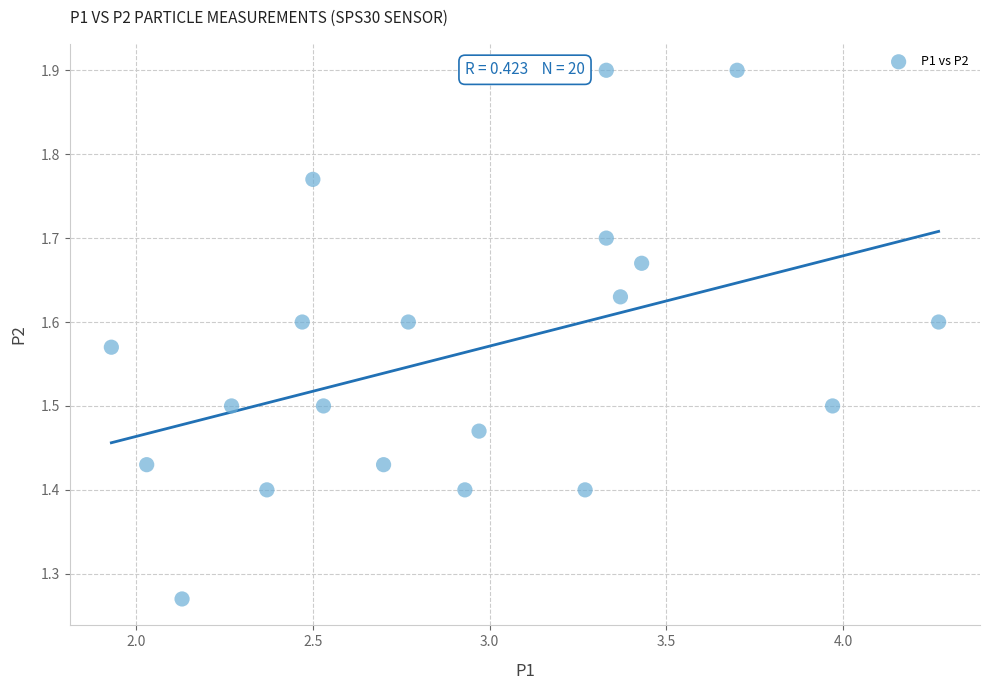

What is the range of Y values (max minus min)?

0.6